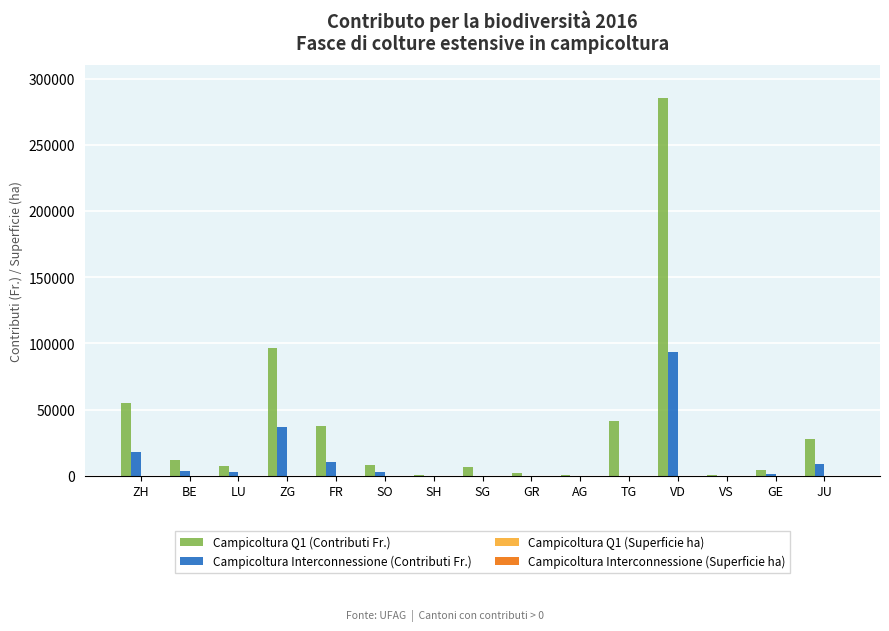

What is the maximum value shown in the chart?

285683.0